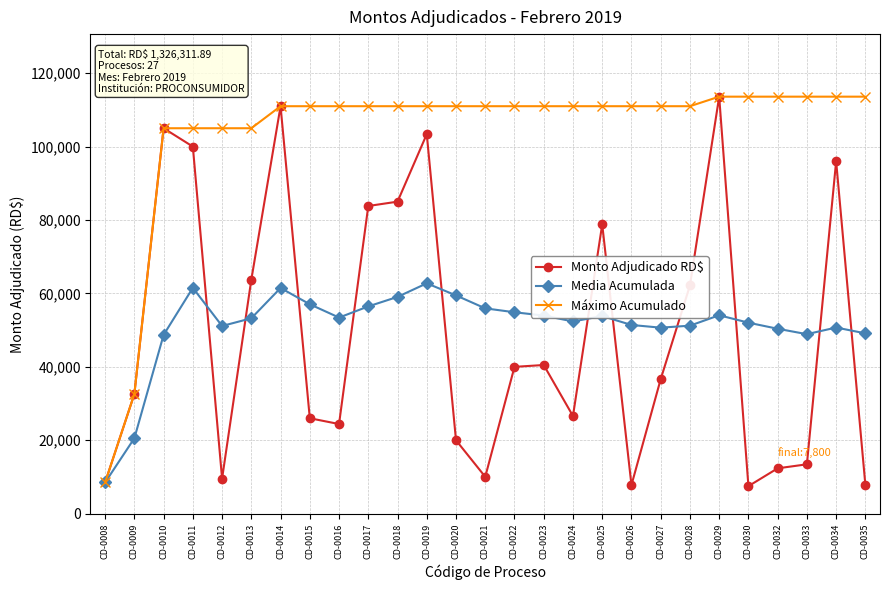

Which series ends up on top after the final intersection of Media Acumulada and Monto Adjudicado RD$?

Media Acumulada